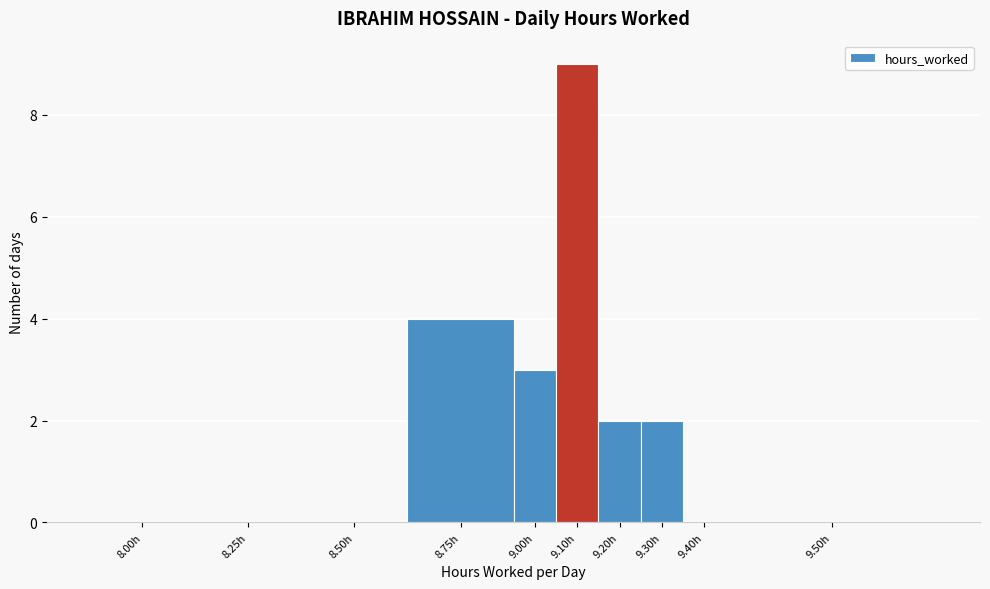

Reading right to left, extract all data points from this chart.

9.50h=0	9.40h=0	9.30h=2	9.20h=2	9.10h=9	9.00h=3	8.75h=4	8.50h=0	8.25h=0	8.00h=0